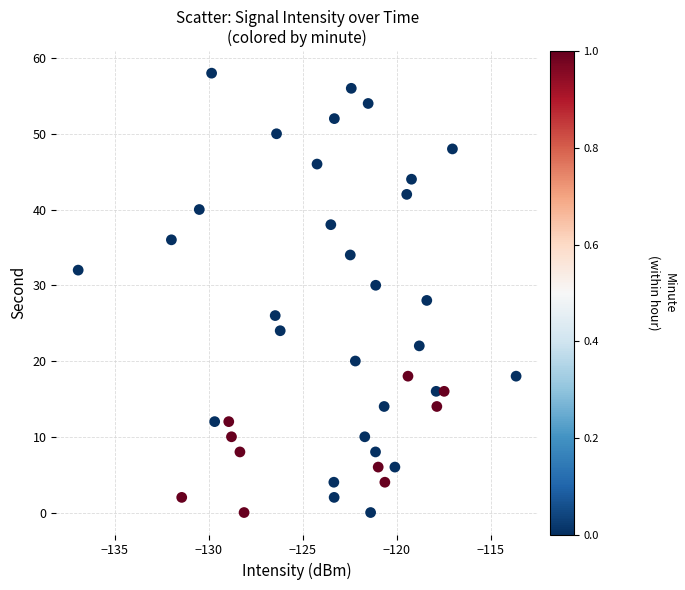

What is the range of Y values (max minus min)?

58